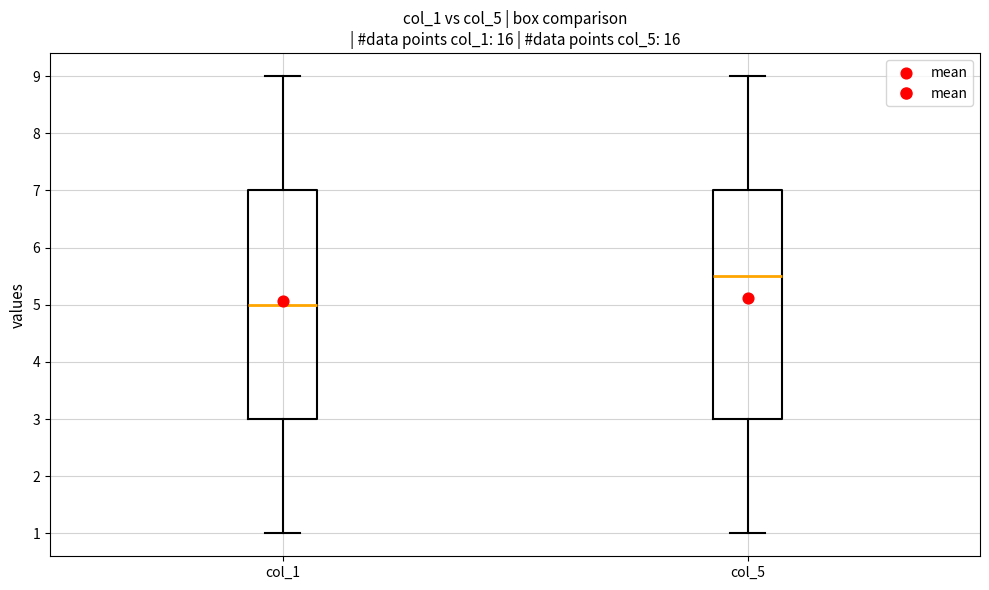

Which box's median line is the highest?

col_5